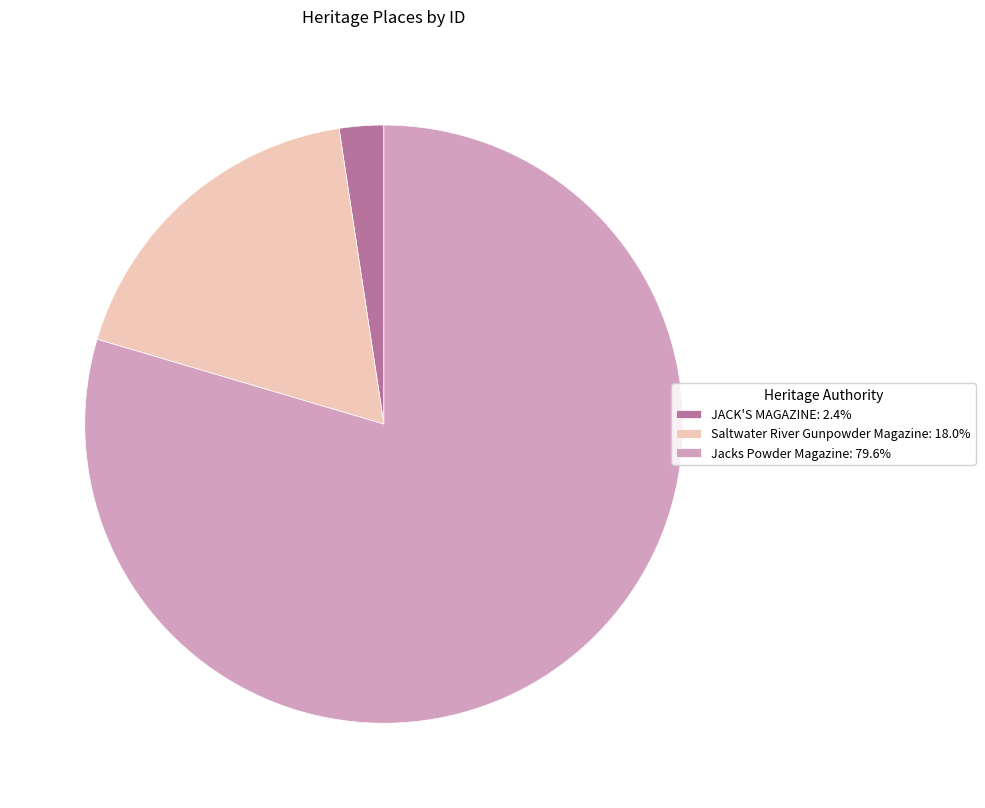

Is the sum of Saltwater River Gunpowder Magazine: 18.0% and Jacks Powder Magazine: 79.6% greater than half?

Yes